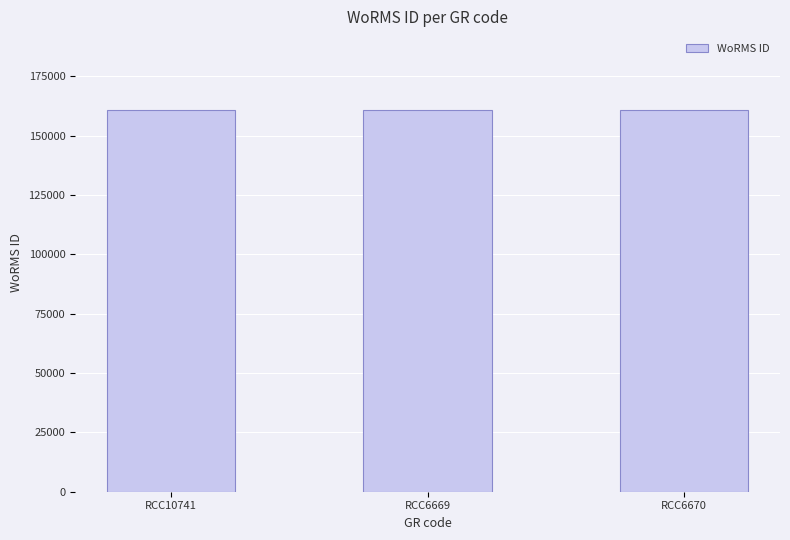

What is the ratio of the value at RCC6669 to the value at RCC10741?

1.0